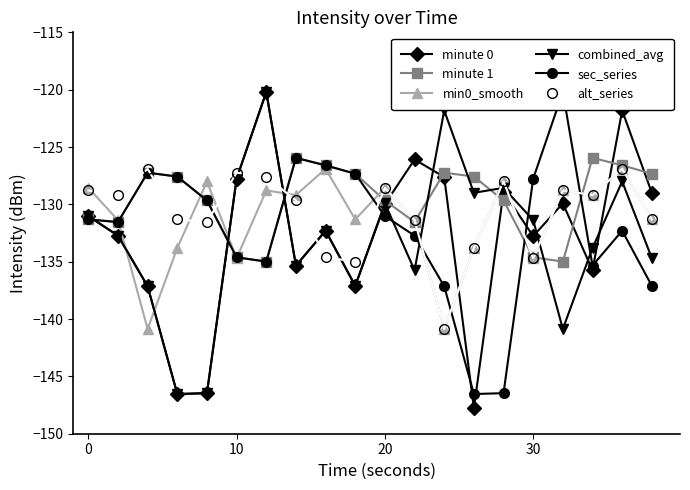

How many lines are shown in the chart?

6